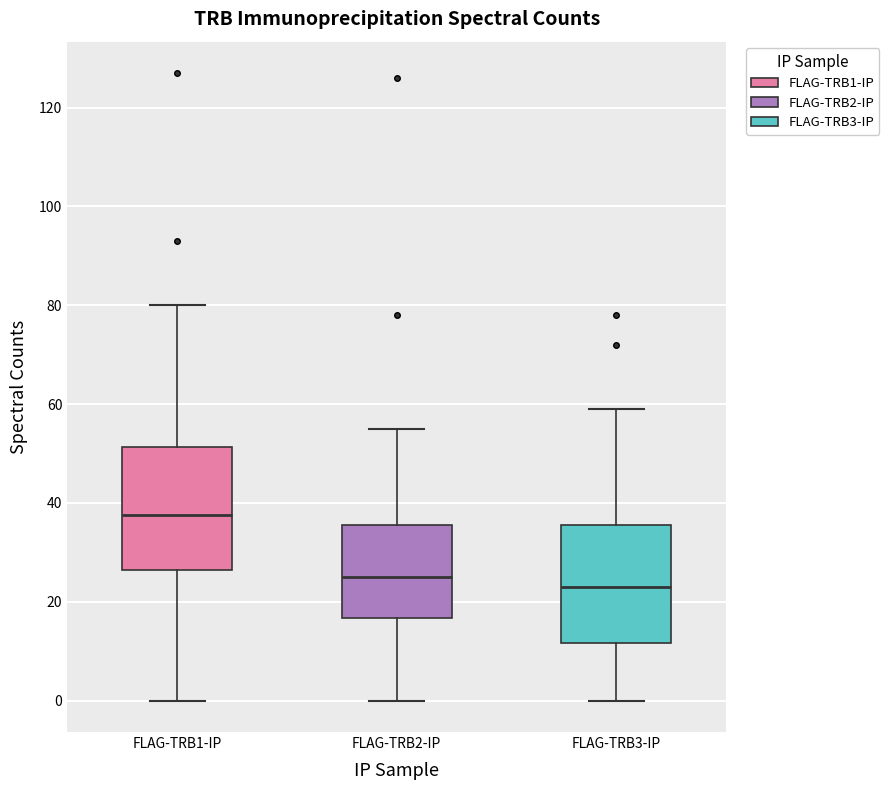

Where does the lower whisker of the box for FLAG-TRB3-IP end on the y-axis? The values are not printed on the chart, so give them approximately, as read against the axis.

0